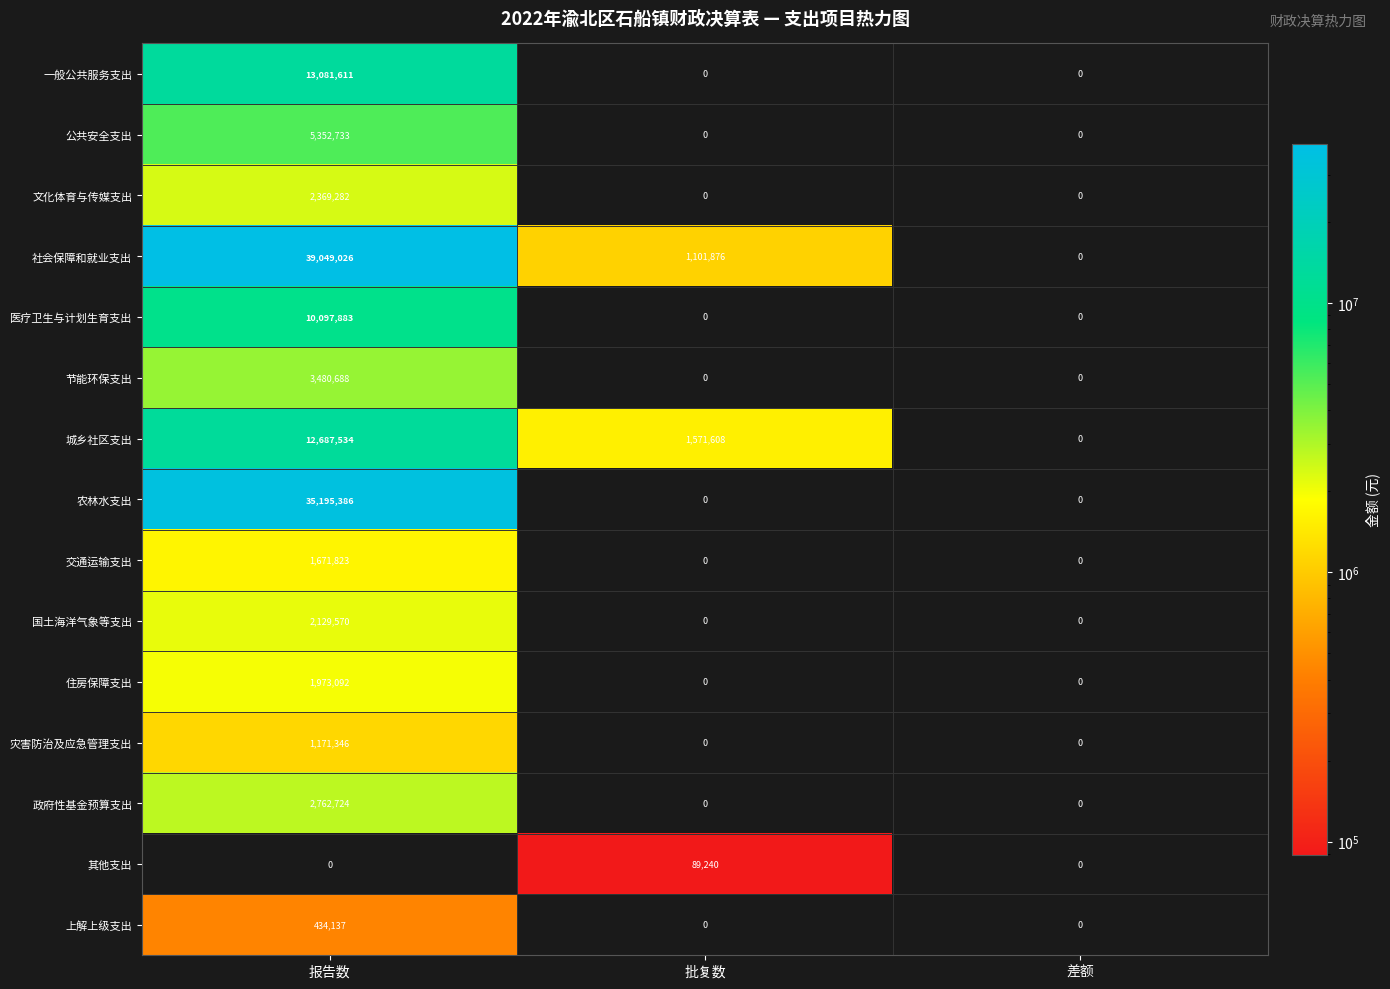

The value of 城乡社区支出 at 批复数 is 1571608. True or false?

True